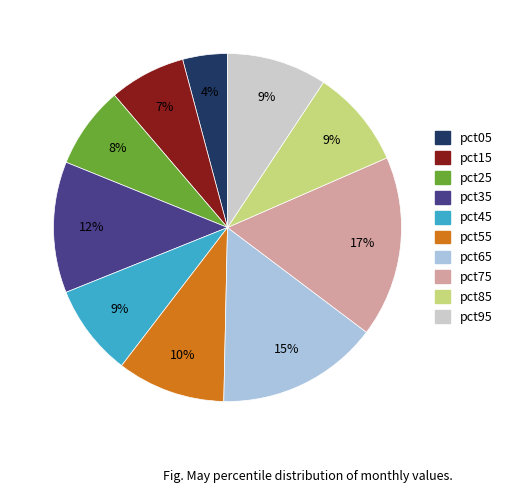

Do pct45 and pct85 together represent more than half of the pie?

No